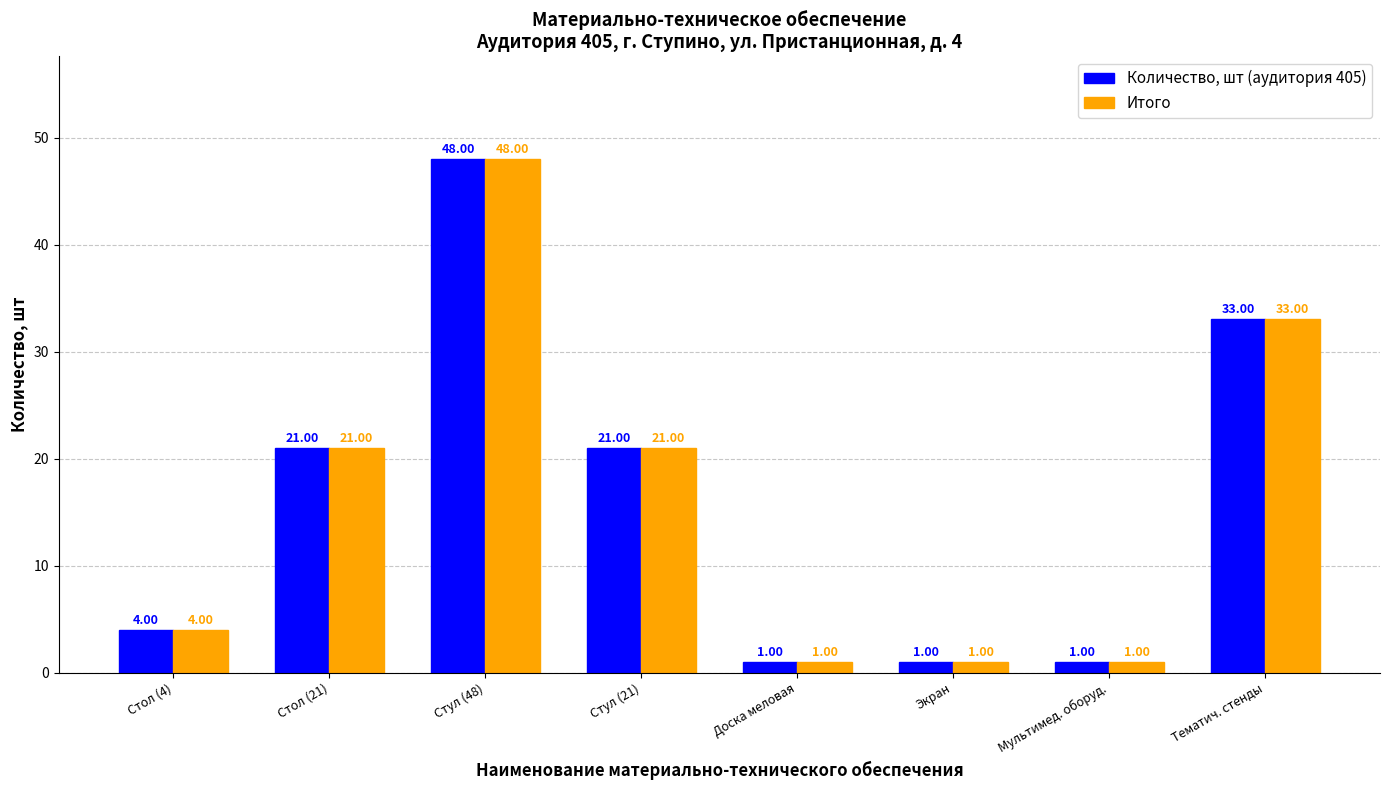

What is the label of the 8th bar from the left?

Тематич. стенды